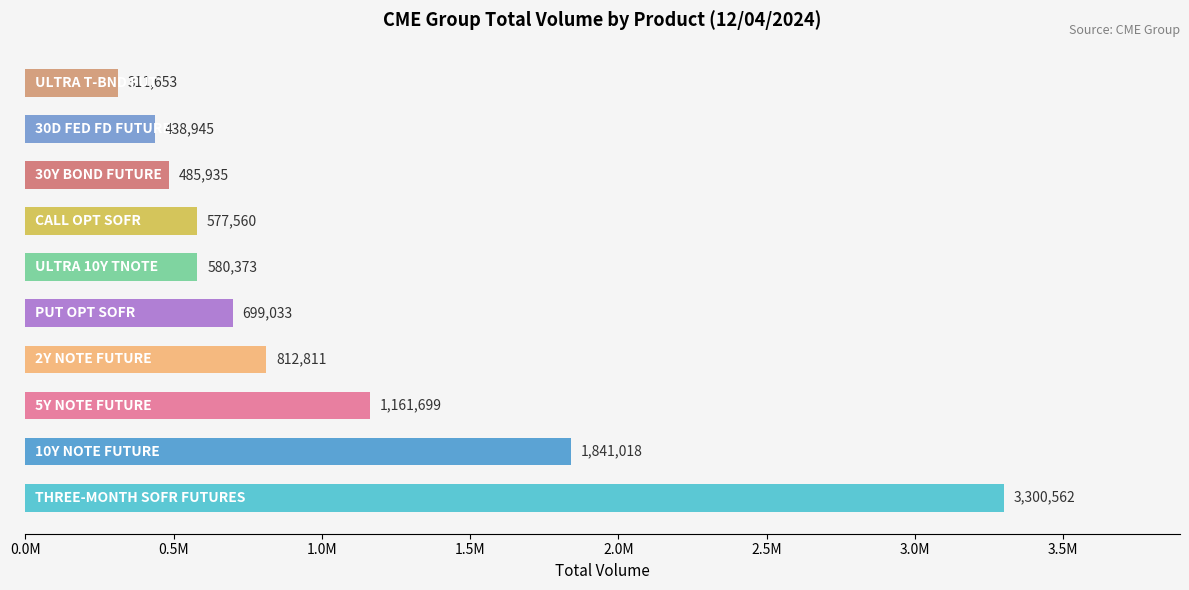

Does the chart contain stacked bars?

No